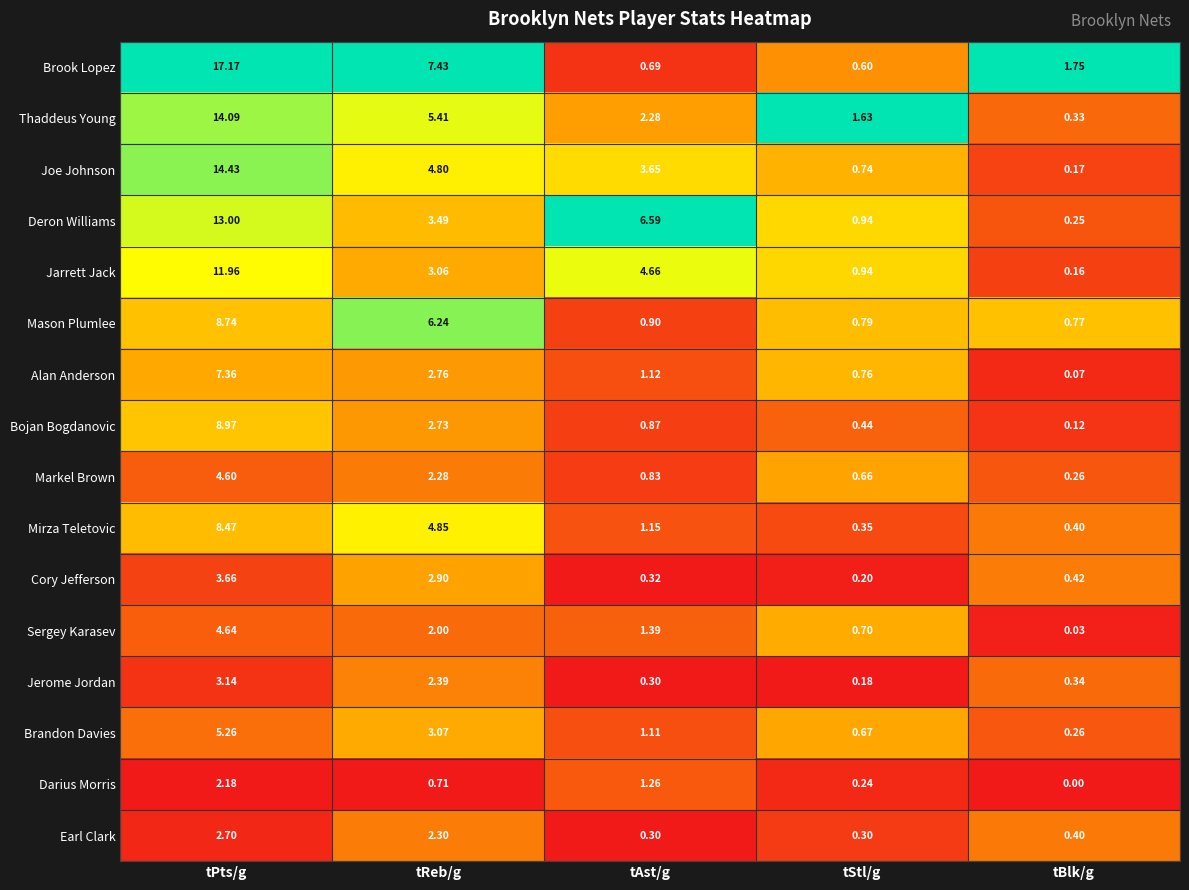

What is the total value across all series at tBlk/g?

5.7